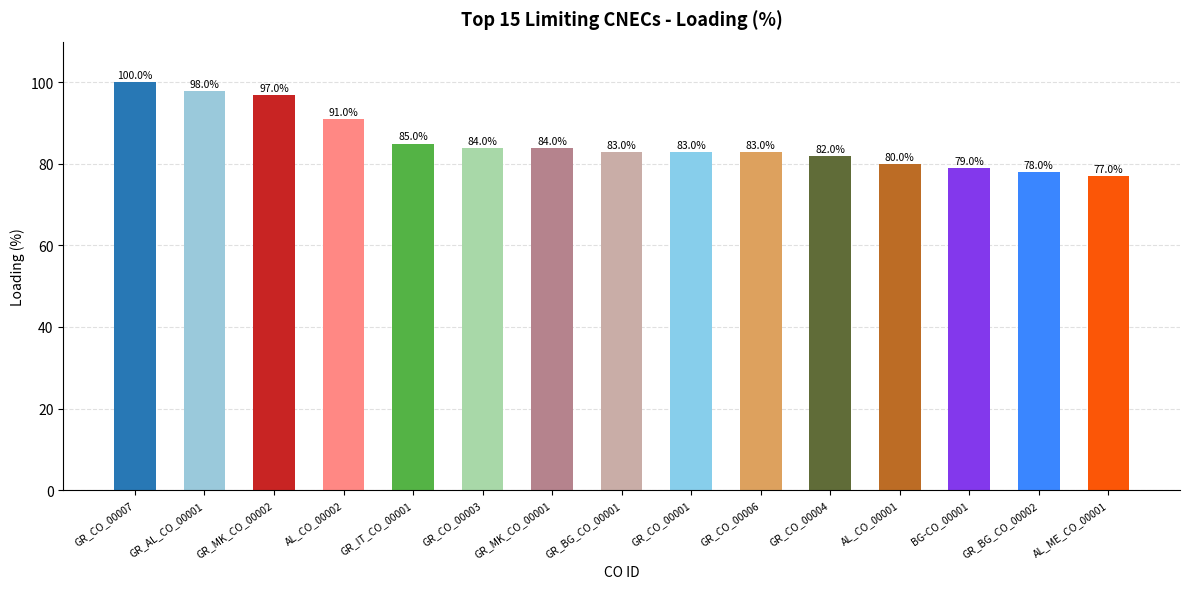

How many categories are shown in the chart?

15